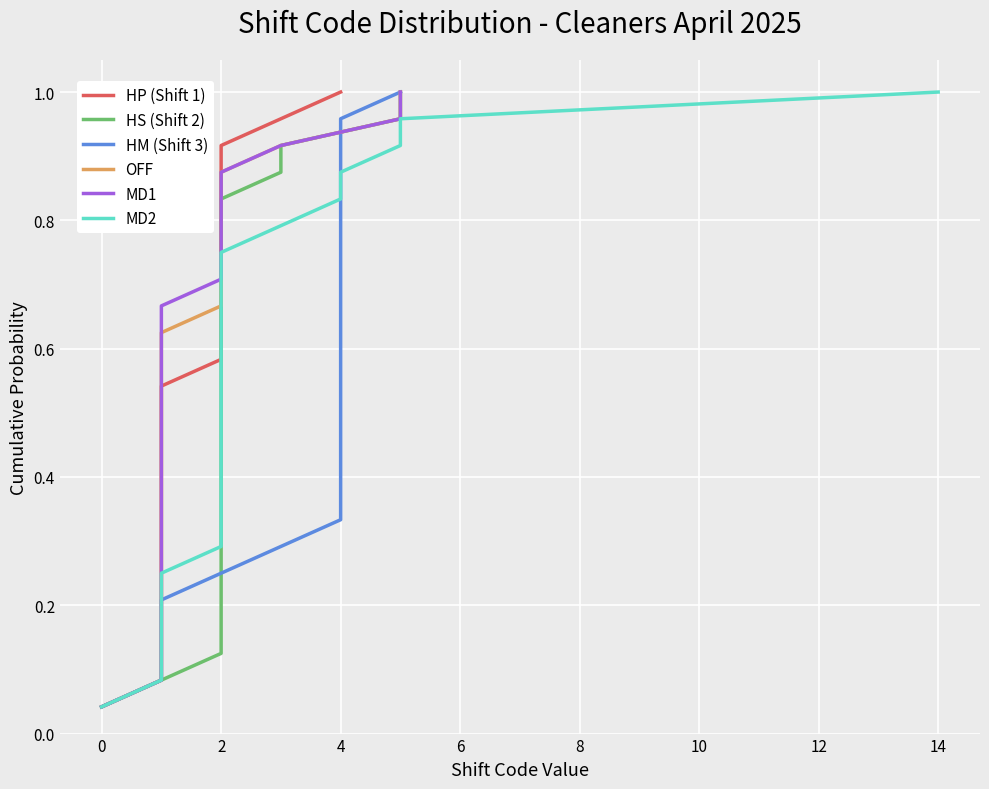

How many data points does each series have?

24